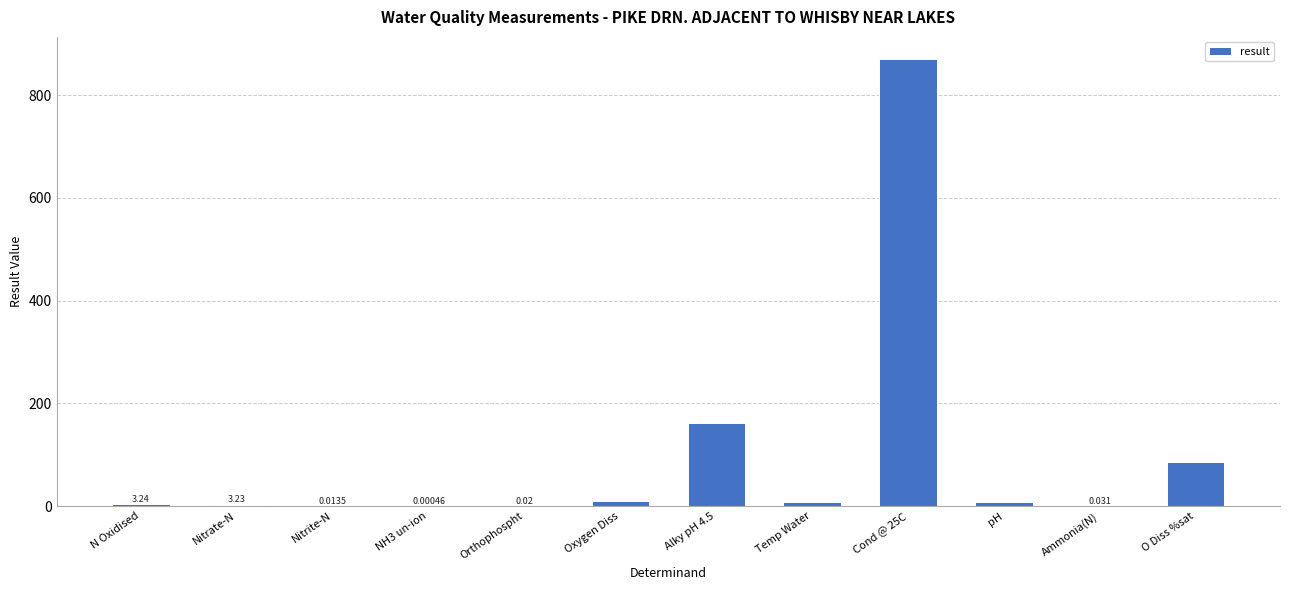

Between Oxygen Diss and N Oxidised, which is larger?

Oxygen Diss